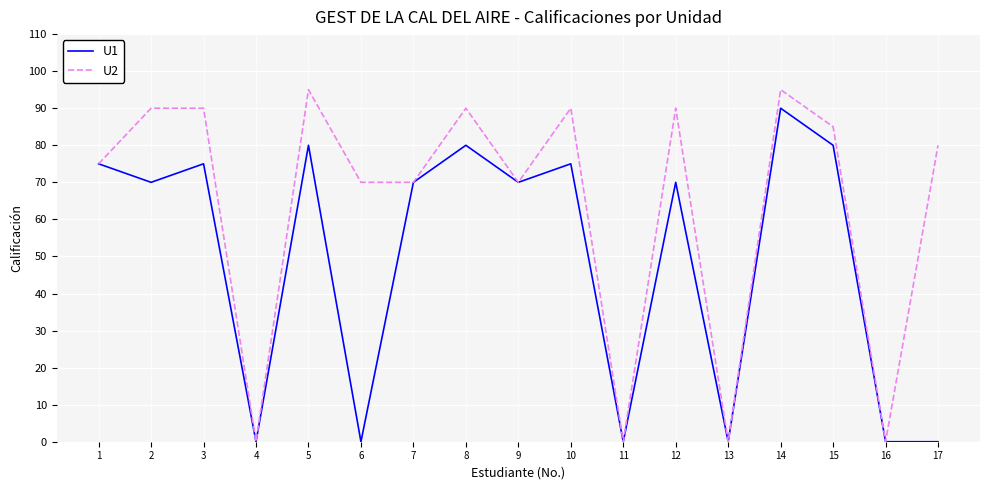

What is the greatest value displayed?

95